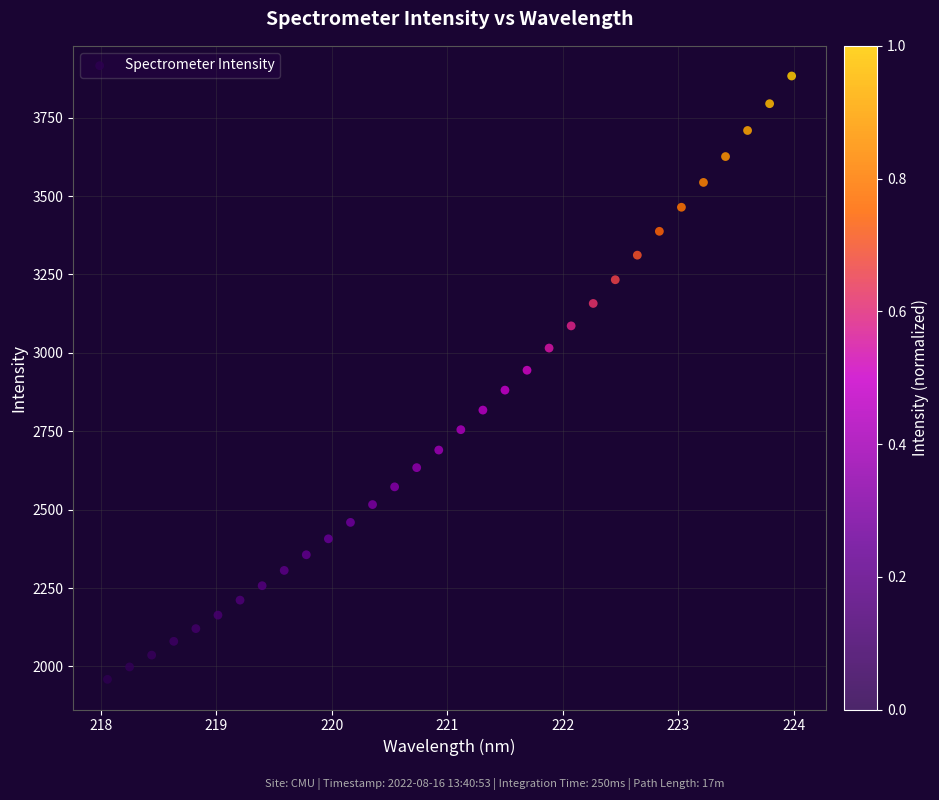

What is the range of X values (max minus min)?

5.9